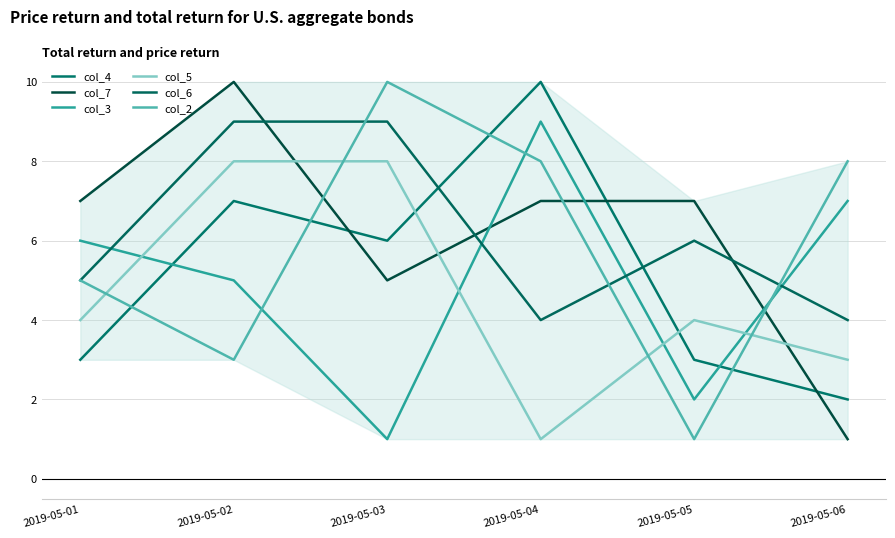

What is the smallest value displayed?

1